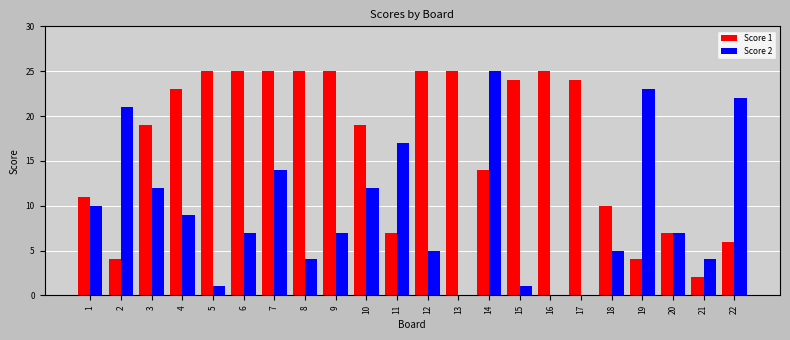

Are the bars grouped side by side (vs. stacked)?

Yes